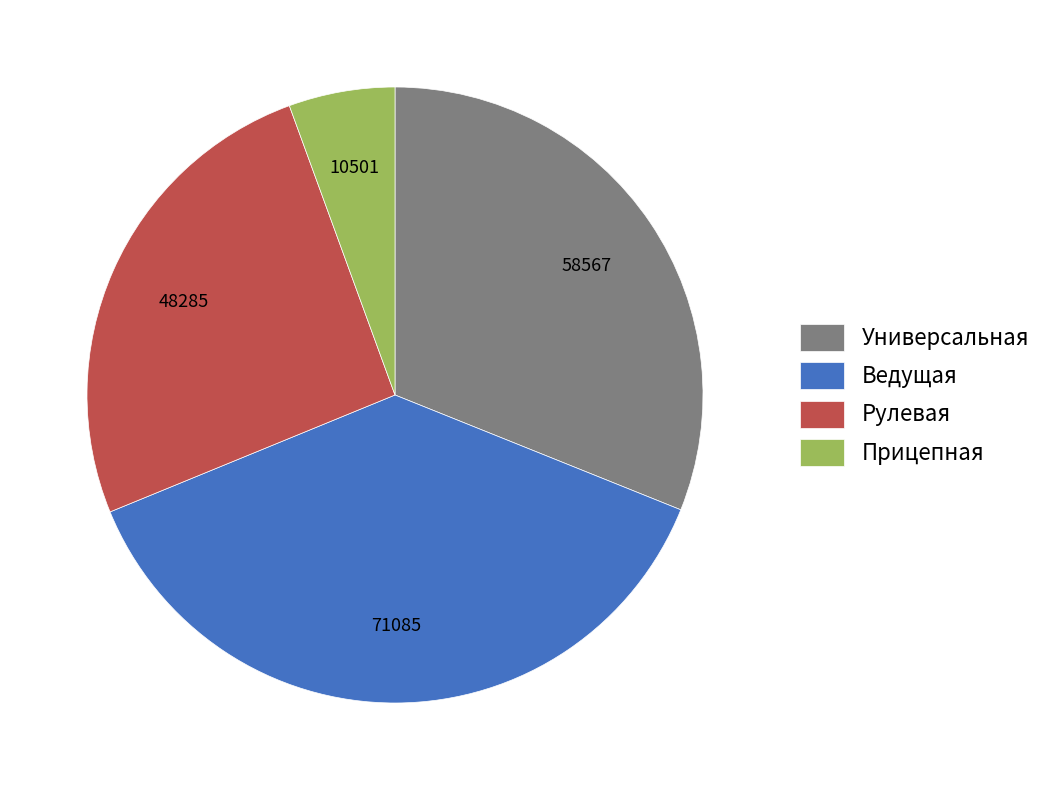

Count the number of slices in the pie.

4